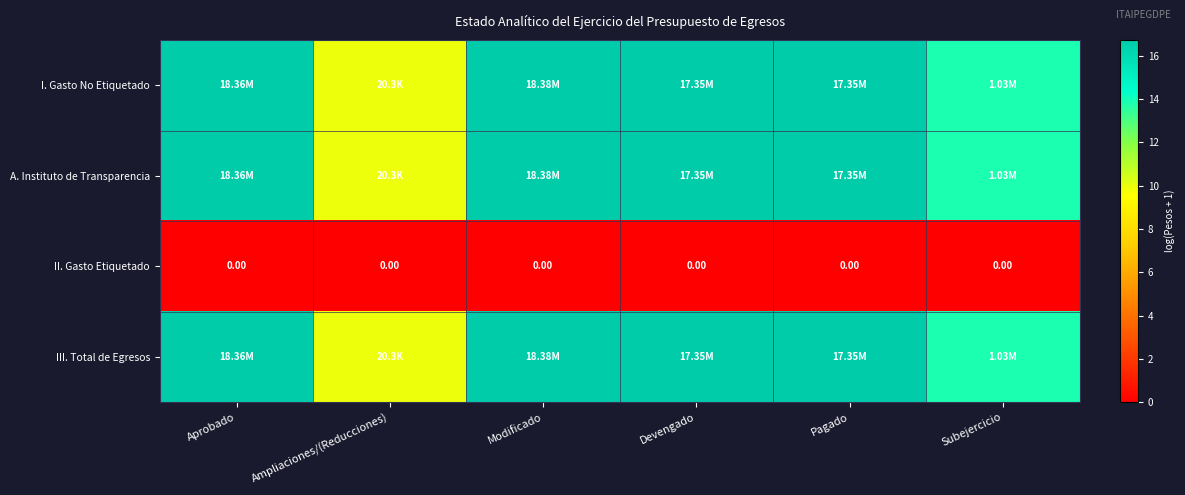

Is it true that II. Gasto Etiquetado equals 0.0 at Subejercicio?

True